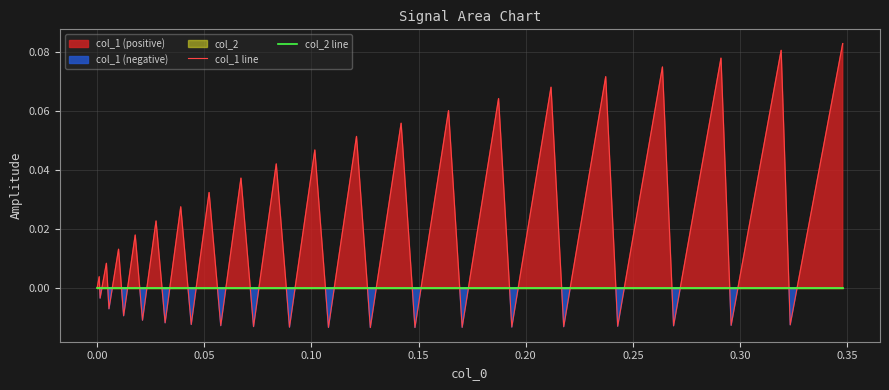

What is the label of the 7th point from the left?

0.25